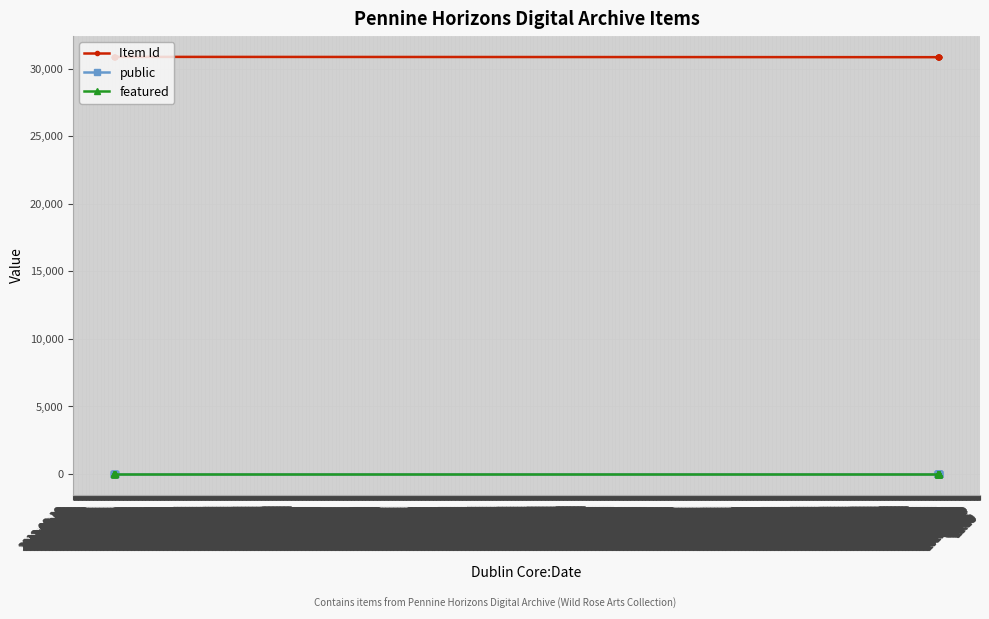

What is the greatest value displayed?

30865